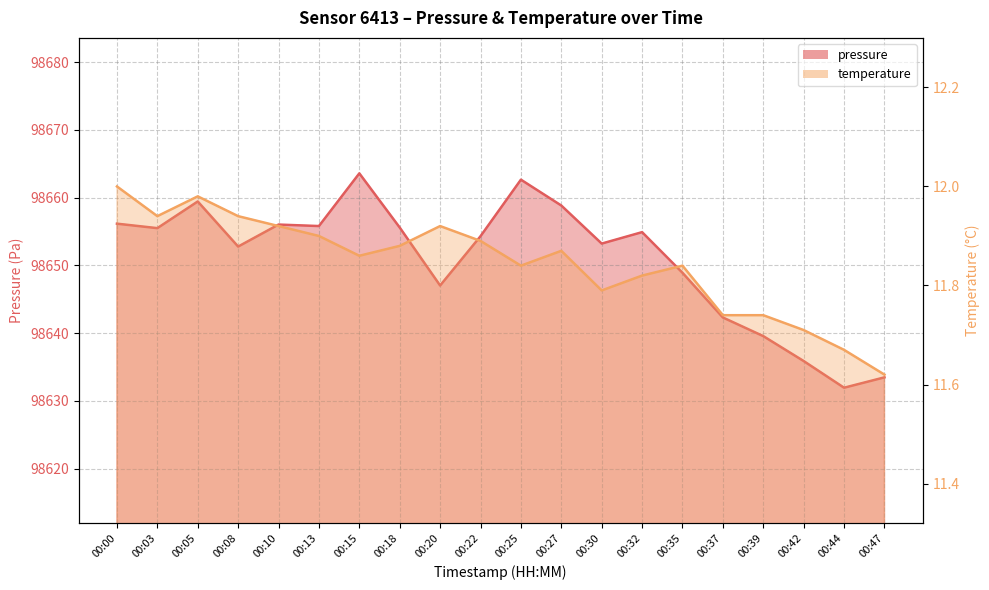

At which category does temperature reach its first local valley?

00:03